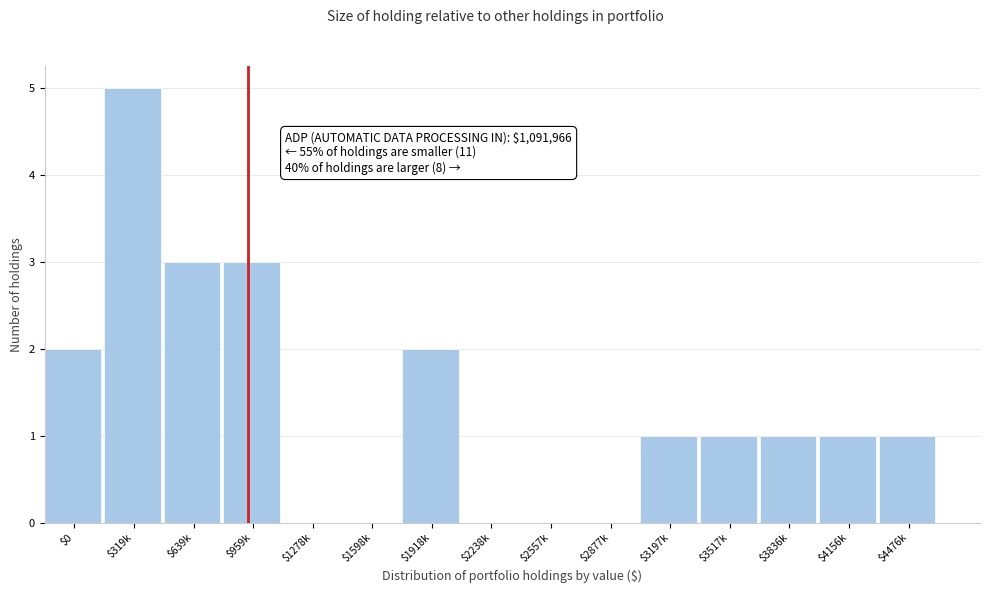

Is it true that the value at $0 is 2?

True